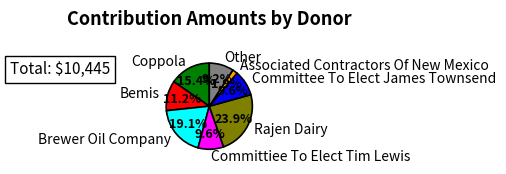

Is it true that Committiee To Elect Tim Lewis is 10% of the pie?

True